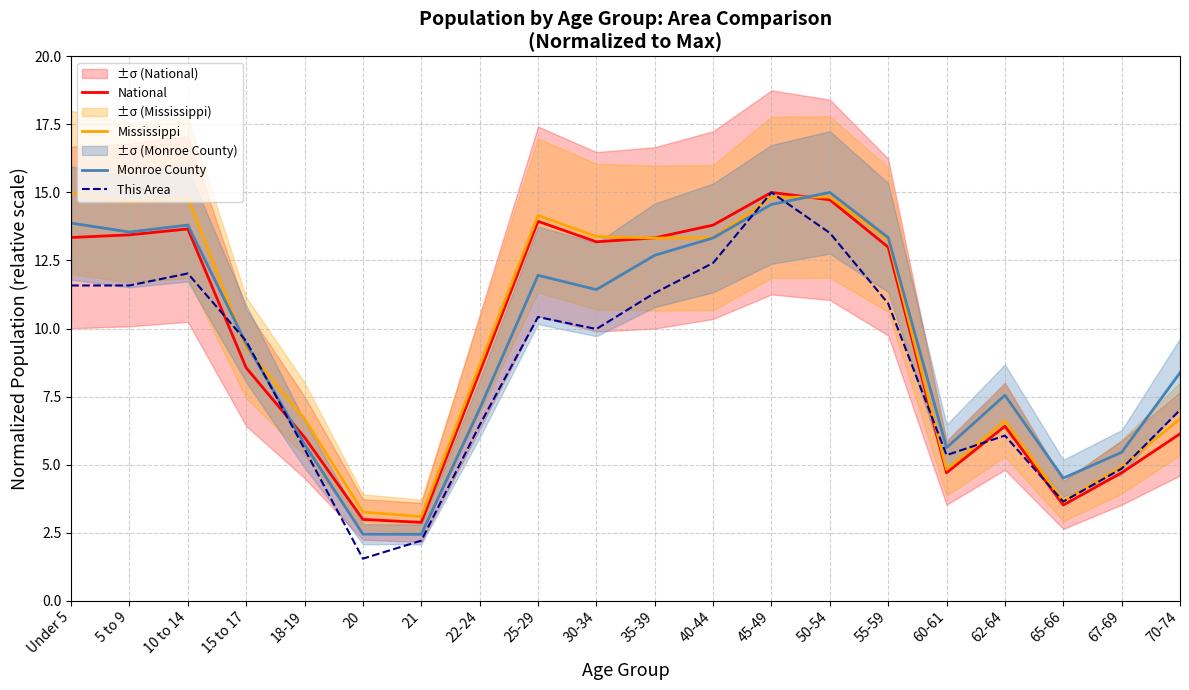

What is the sum of all Mississippi values?

199.2